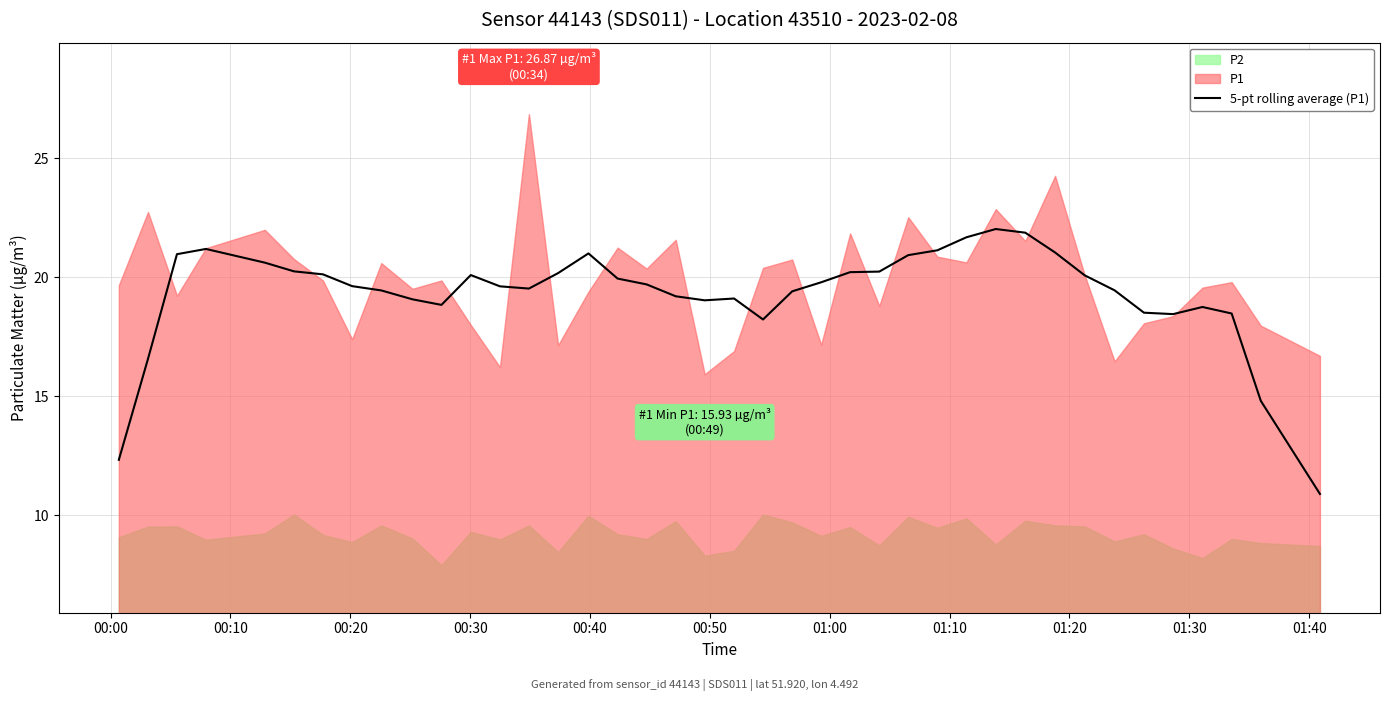

What is the highest value of the 5-pt rolling average (P1) series?

22.0